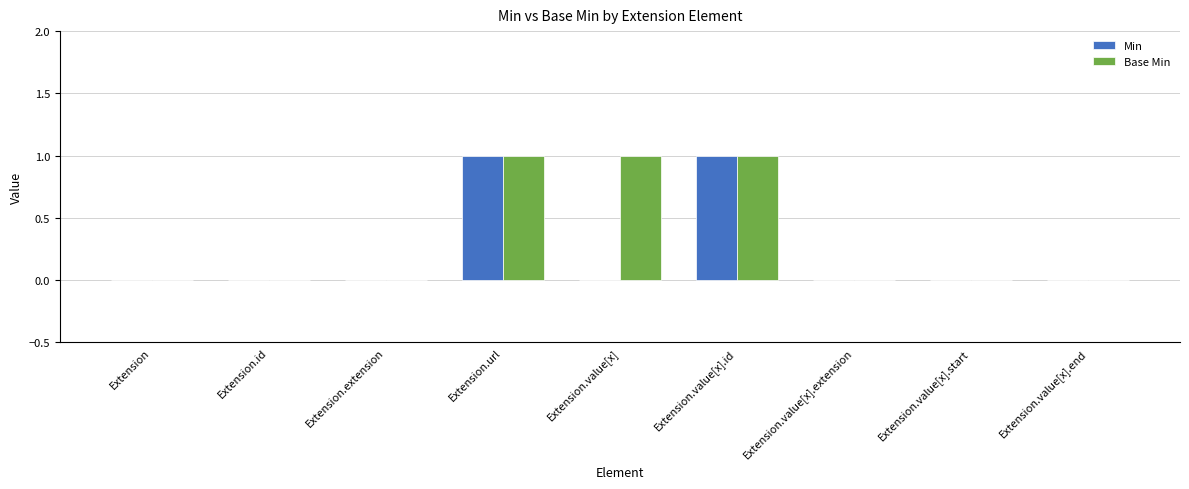

Is the value of Base Min at Extension.value[x].end greater than the value of Min at Extension.value[x].id?

No